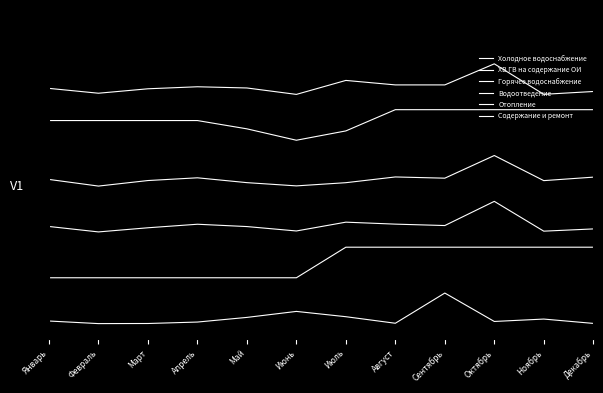

Is this an area chart (filled region under the line)?

No